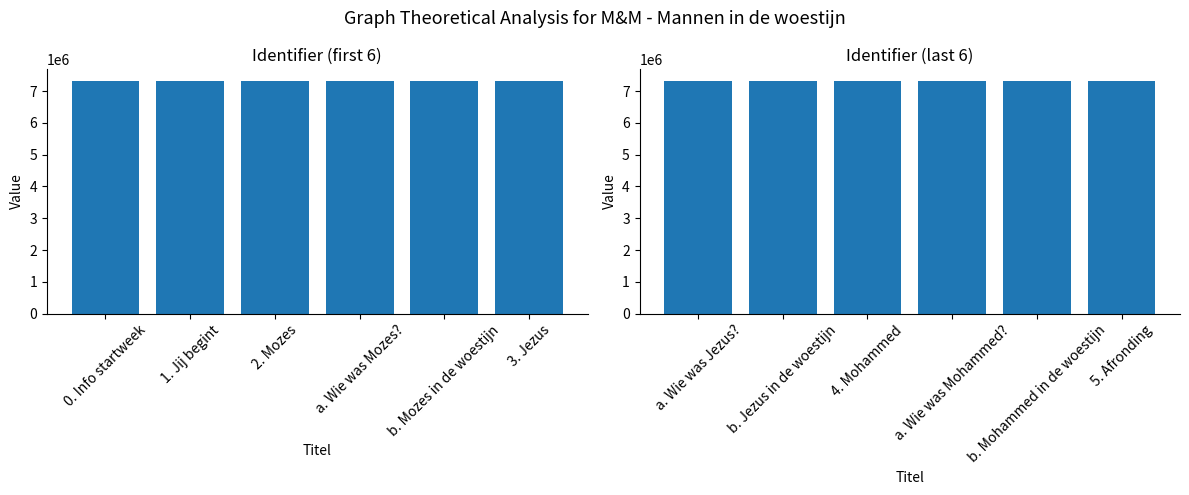

What is the average value?

7319634